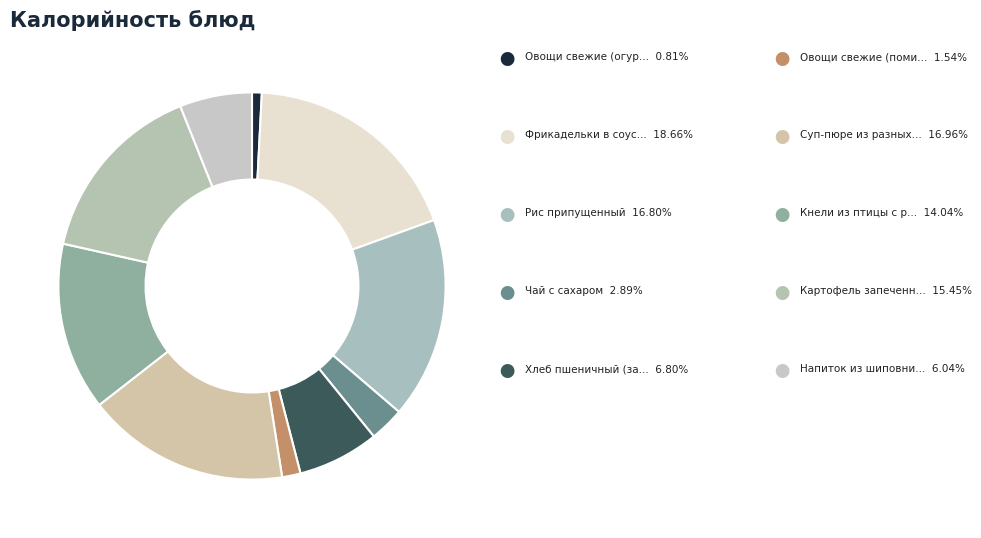

What is the largest slice in the pie chart?

Фрикадельки в соусе